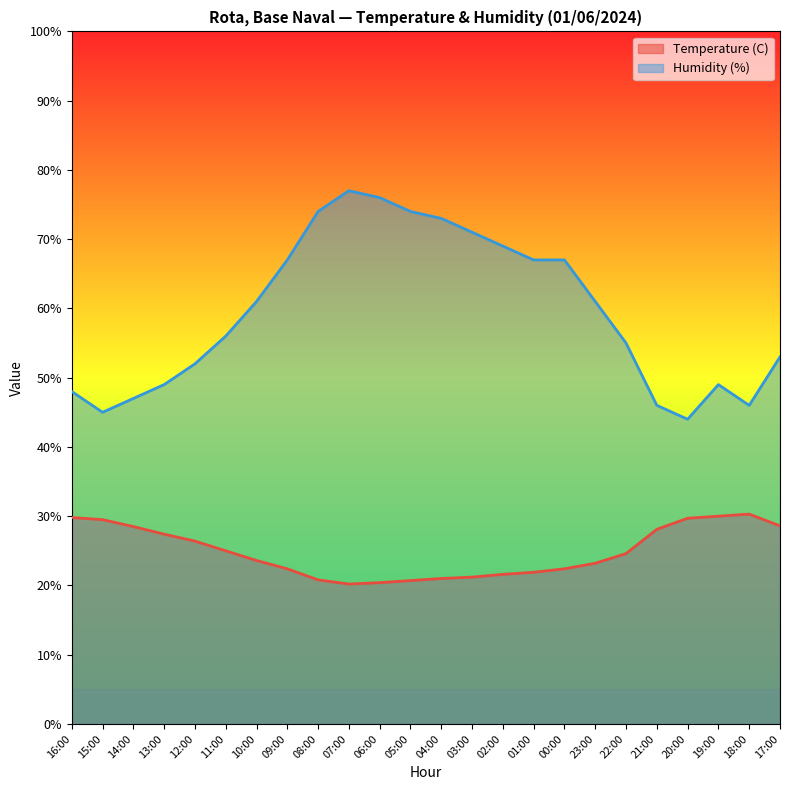

What is the difference between the second highest and minimum values in the Temperature (C) series?

9.8